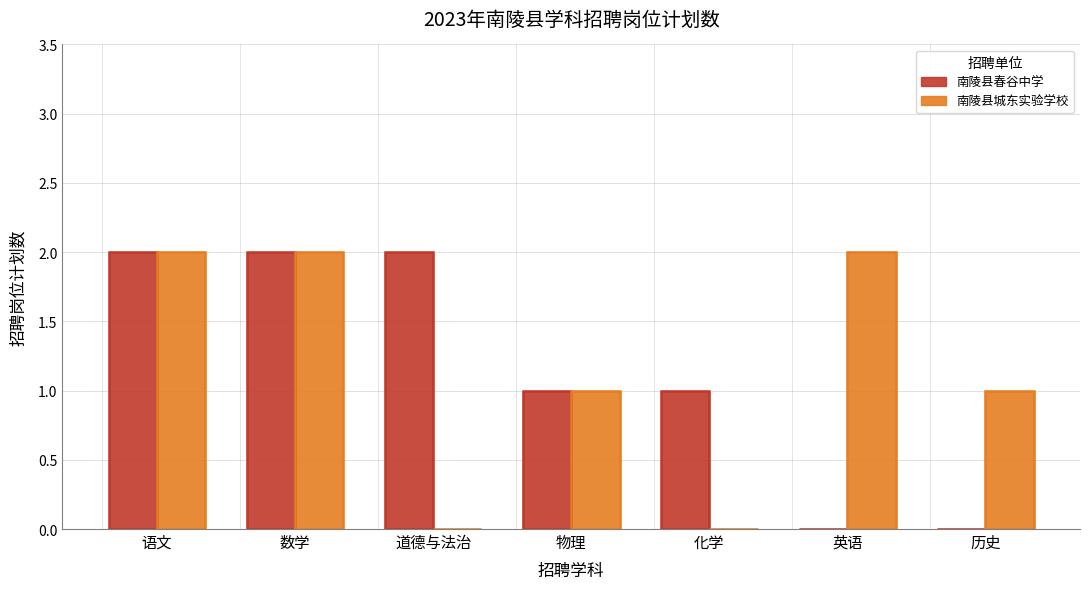

List the series in order of their peak value, lowest first.

南陵县春谷中学, 南陵县城东实验学校